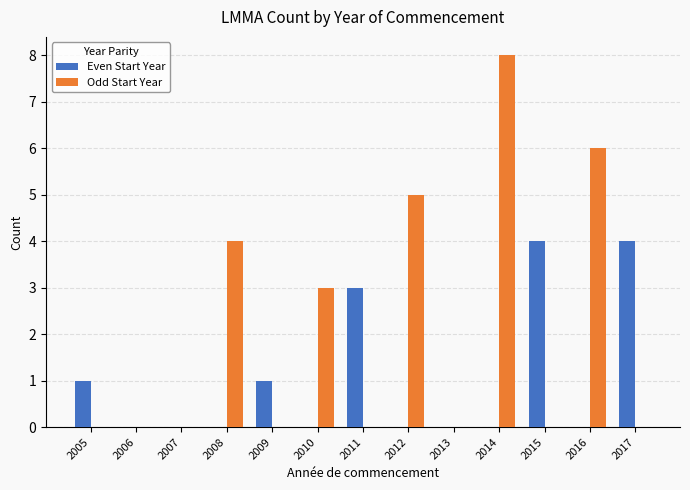

Which series has the widest spread of values?

Odd Start Year